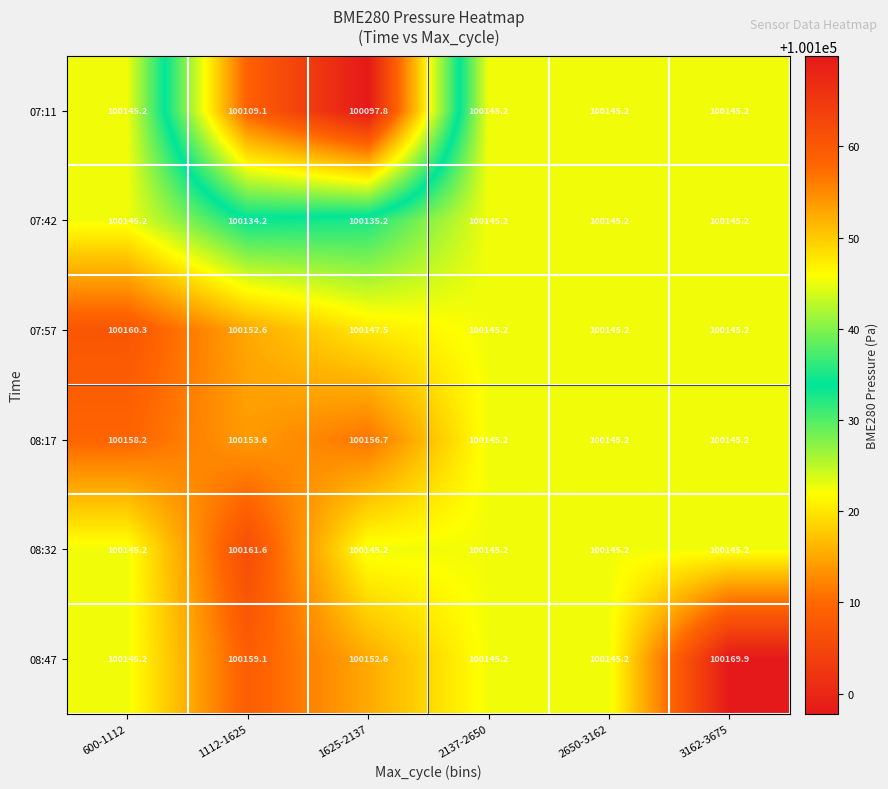

At how many categories does at least one series exceed 100098?

6